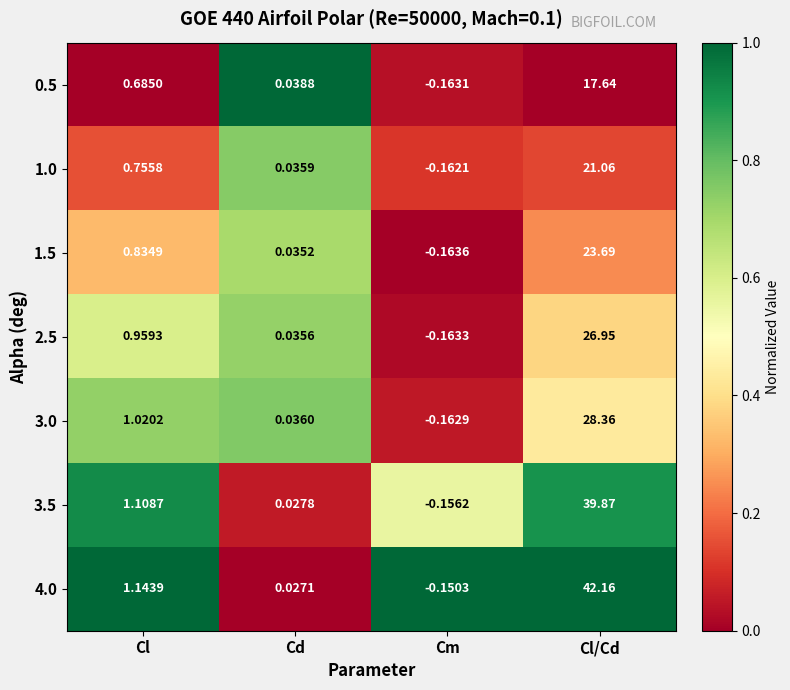

At which label is 1.0 closest to 10?

Cl